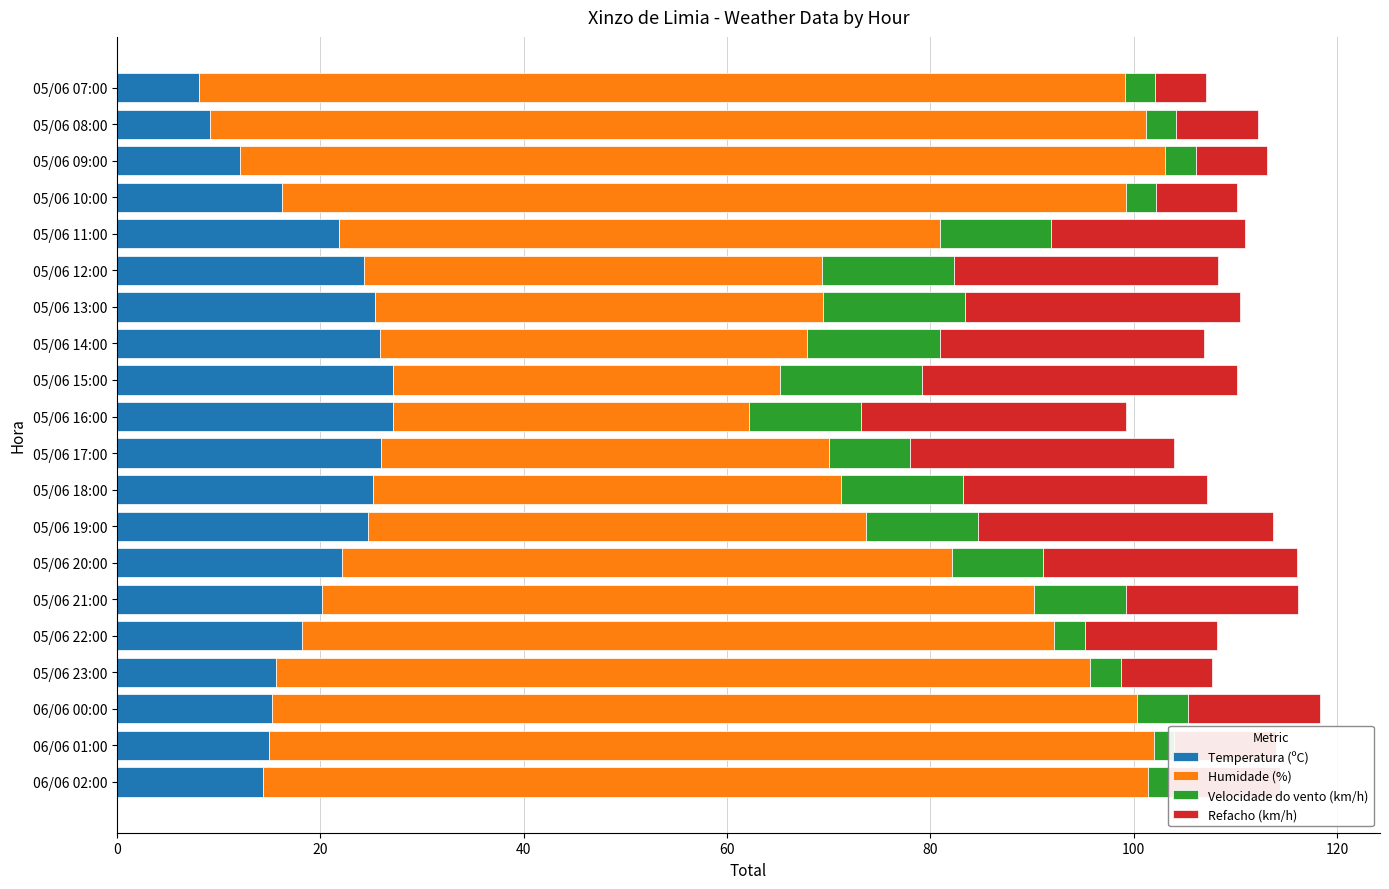

Reading right to left, what are all the values shown in this chart?

Temperatura (ºC): 8.1	9.2	12.1	16.2	21.9	24.3	25.4	25.9	27.2	27.2	26.0	25.2	24.7	22.1	20.2	18.2	15.7	15.3	15.0	14.4
Humidade (%): 91.0	92.0	91.0	83.0	59.0	45.0	44.0	42.0	38.0	35.0	44.0	46.0	49.0	60.0	70.0	74.0	80.0	85.0	87.0	87.0
Velocidade do vento (km/h): 3.0	3.0	3.0	3.0	11.0	13.0	14.0	13.0	14.0	11.0	8.0	12.0	11.0	9.0	9.0	3.0	3.0	5.0	2.0	2.0
Refacho (km/h): 5.0	8.0	7.0	8.0	19.0	26.0	27.0	26.0	31.0	26.0	26.0	24.0	29.0	25.0	17.0	13.0	9.0	13.0	10.0	11.0